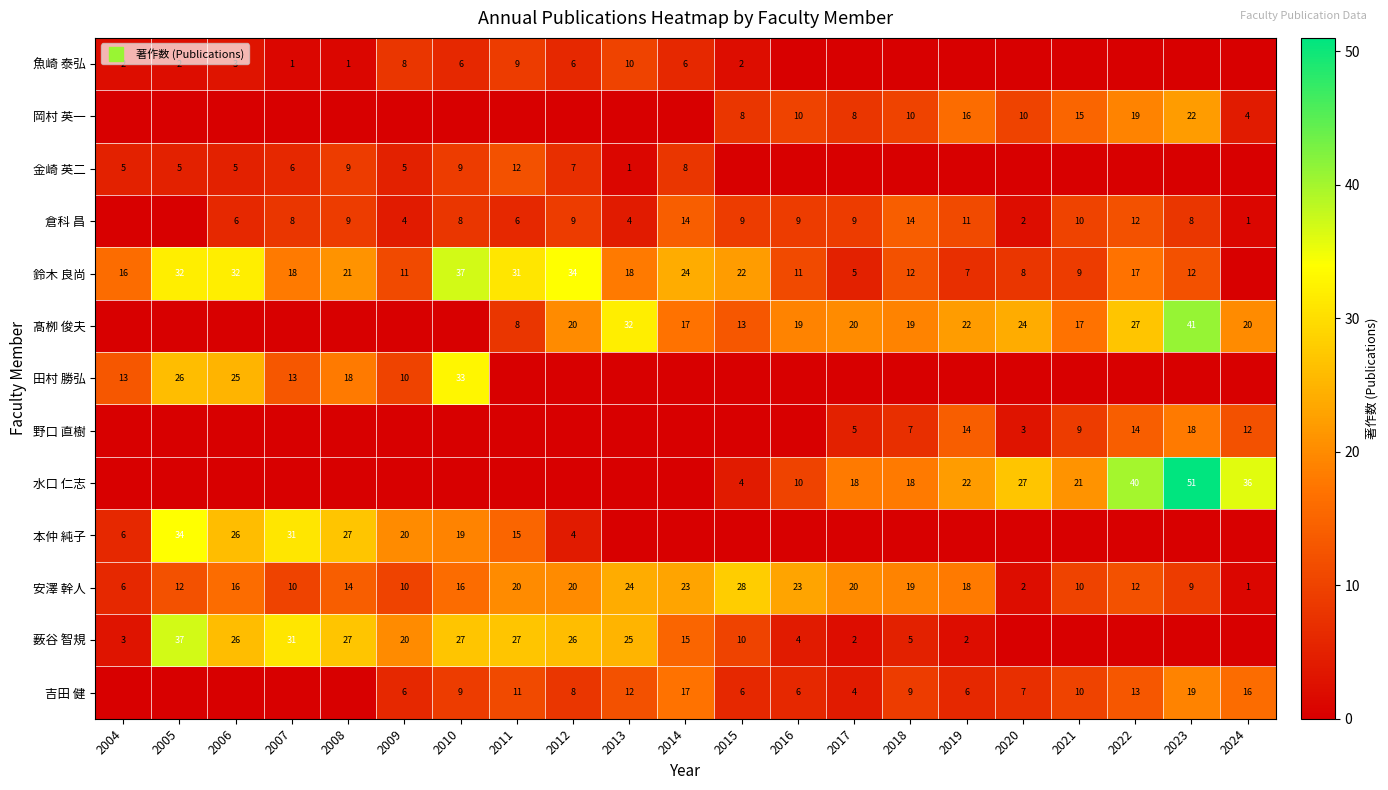

How many values in the 安澤 幹人 series are below 16?

10